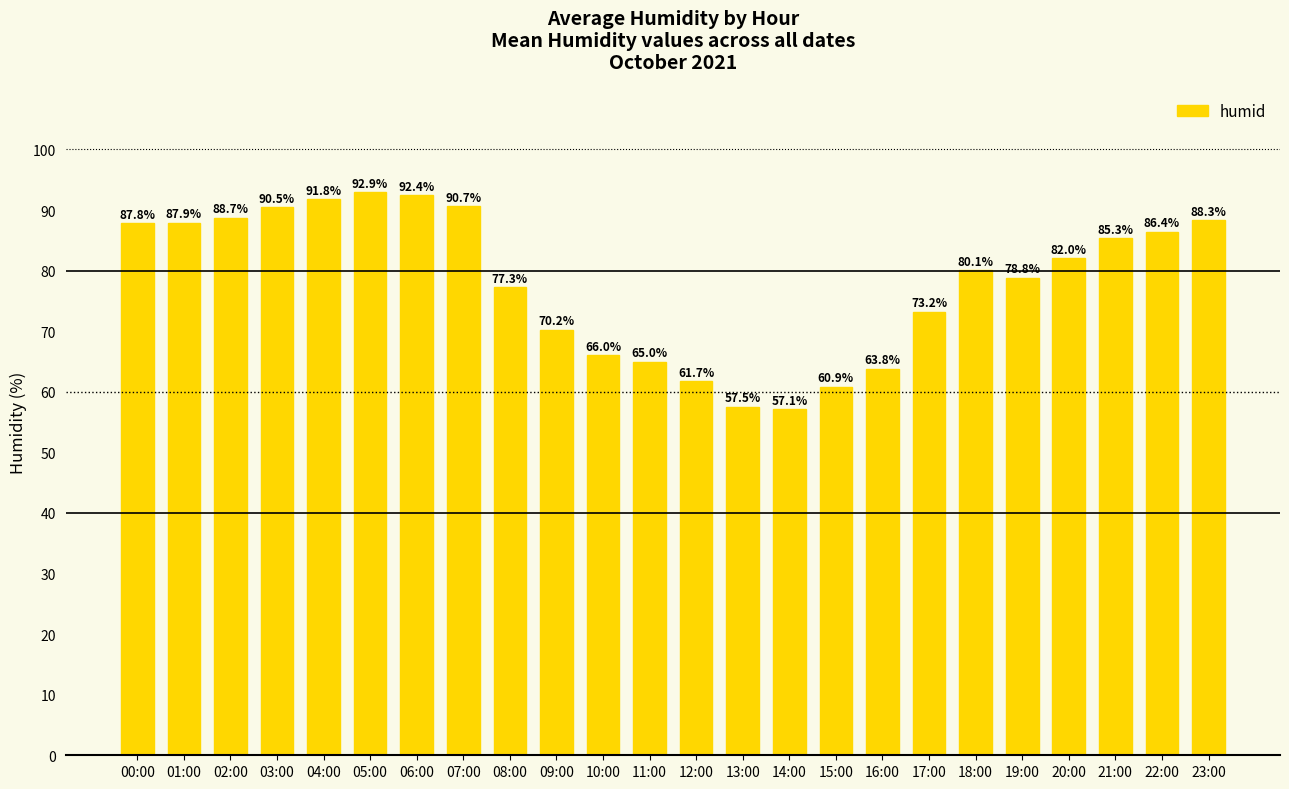

True or false: the data shows 125.1 at 08:00.

False